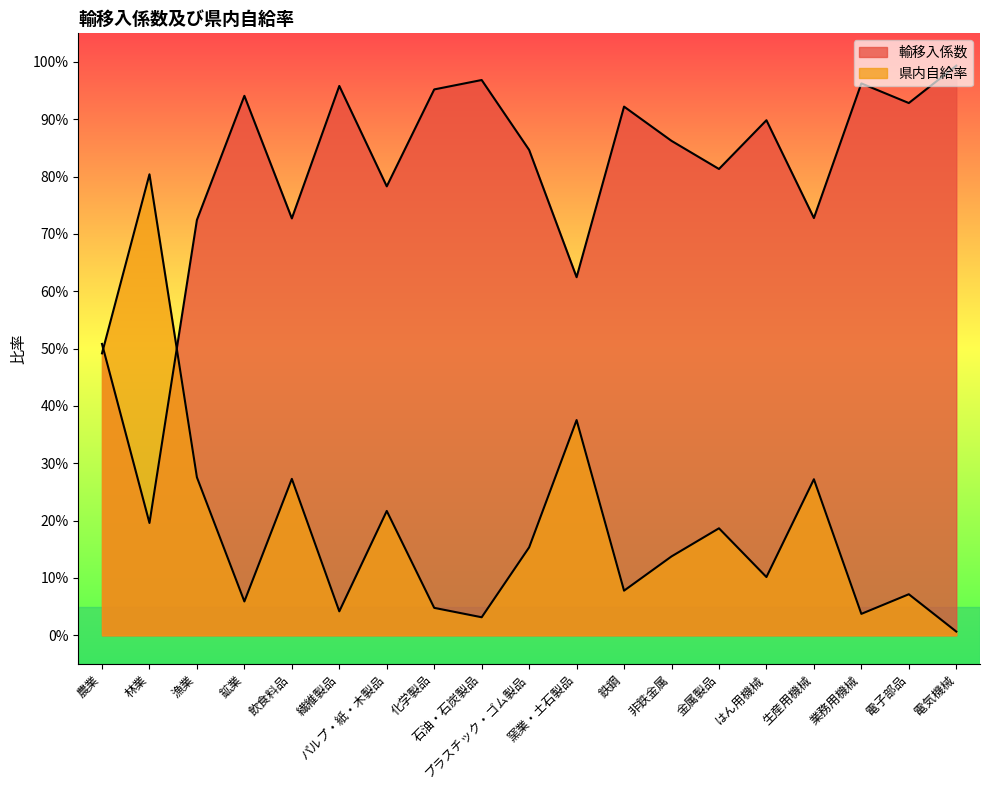

At how many categories does at least one series exceed 0?

19